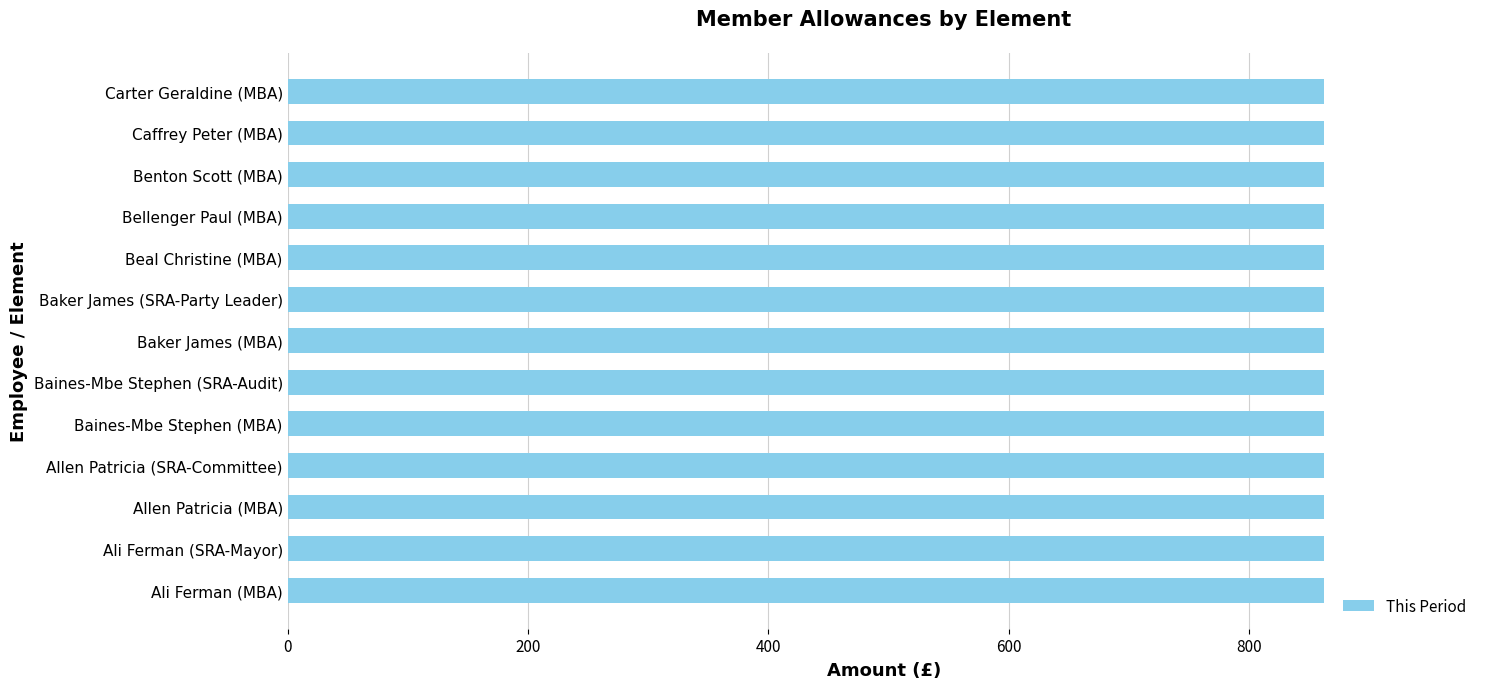

What is the sum of the This Period values at Caffrey Peter (MBA) and Benton Scott (MBA)?

1725.5